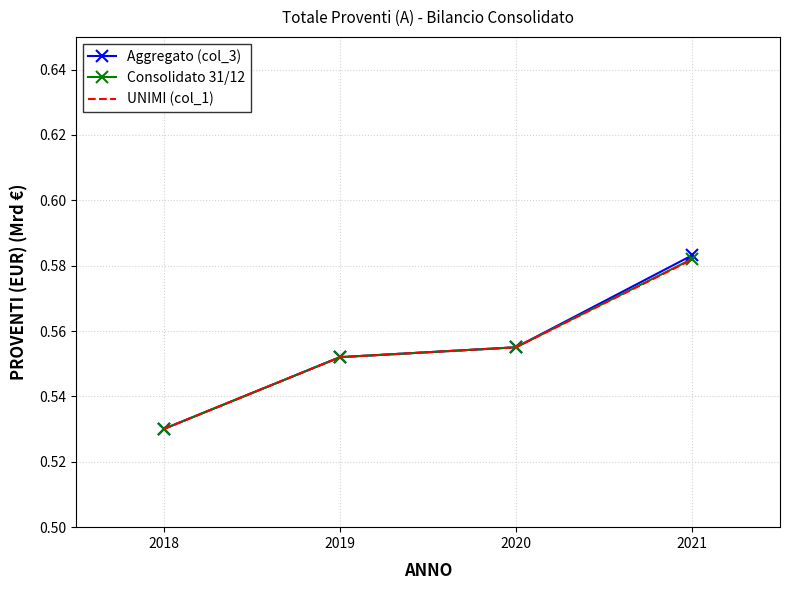

At which label does UNIMI (col_1) reach its minimum?

2018